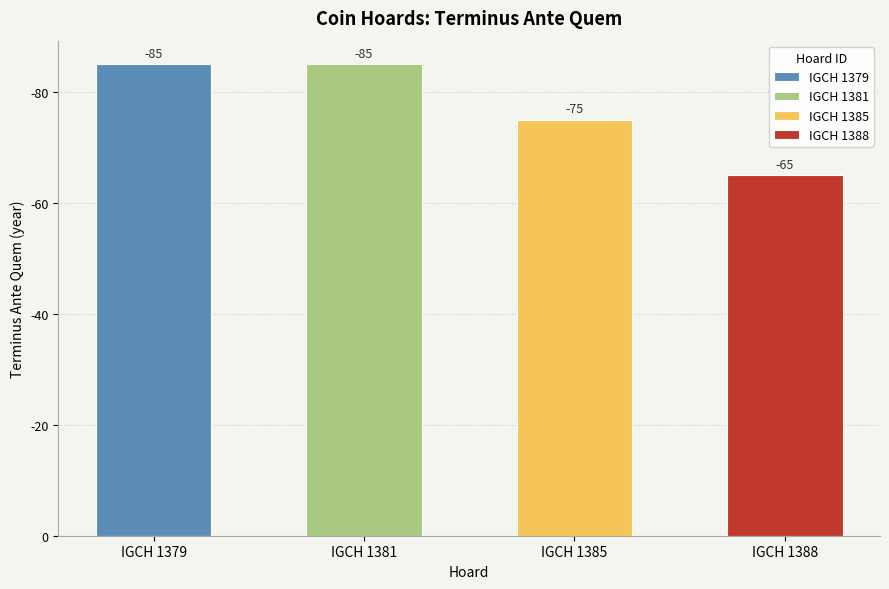

Is it true that the value at IGCH 1381 is -85?

True